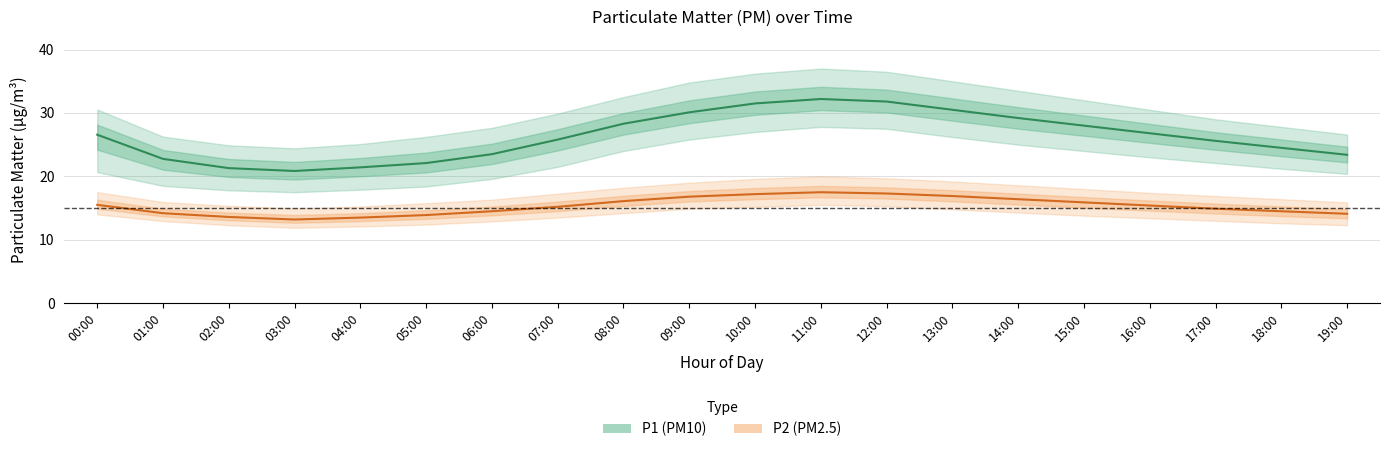

How many interior local valleys does the P1 (PM10) series have?

1